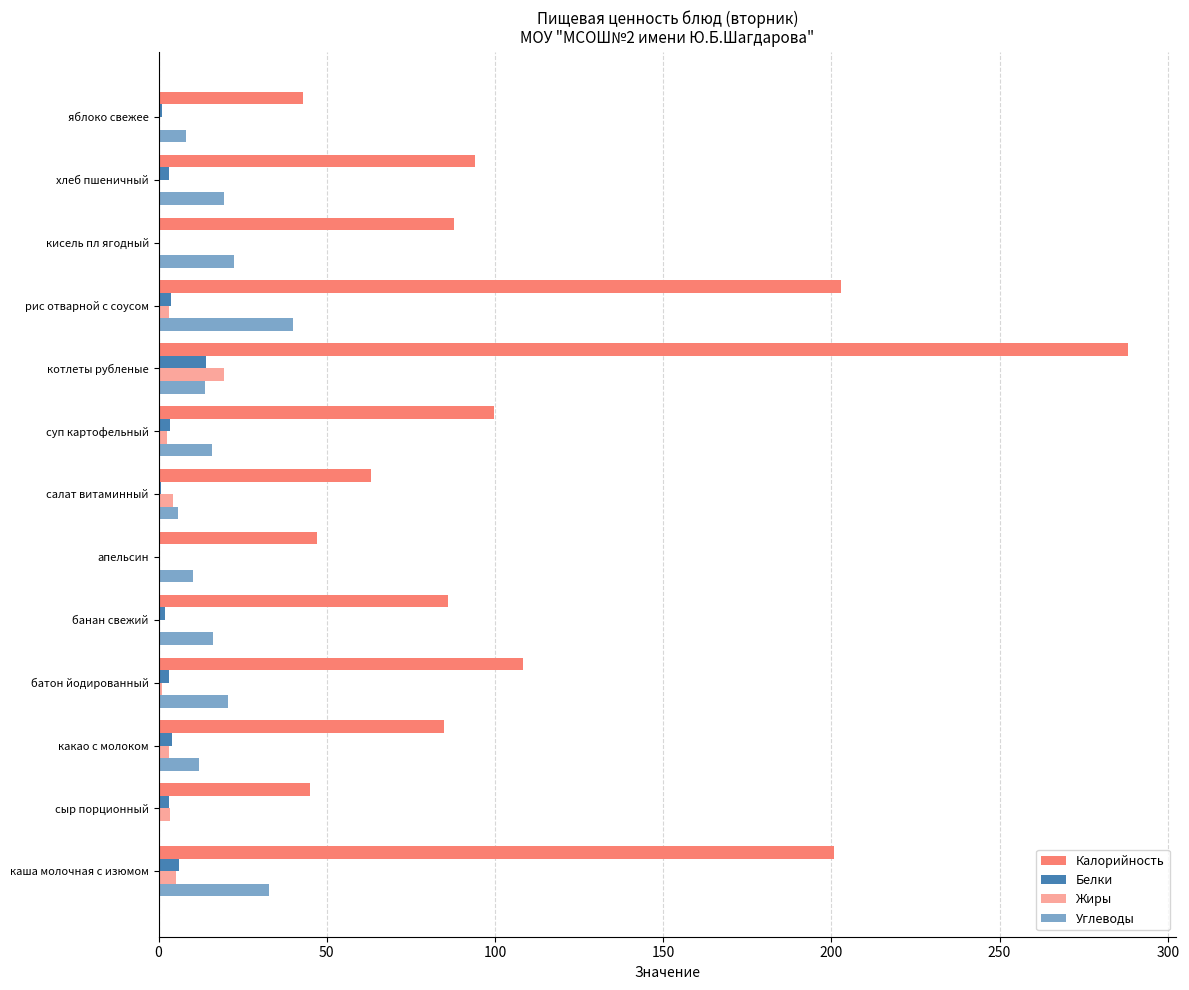

How many data points does each series have?

13